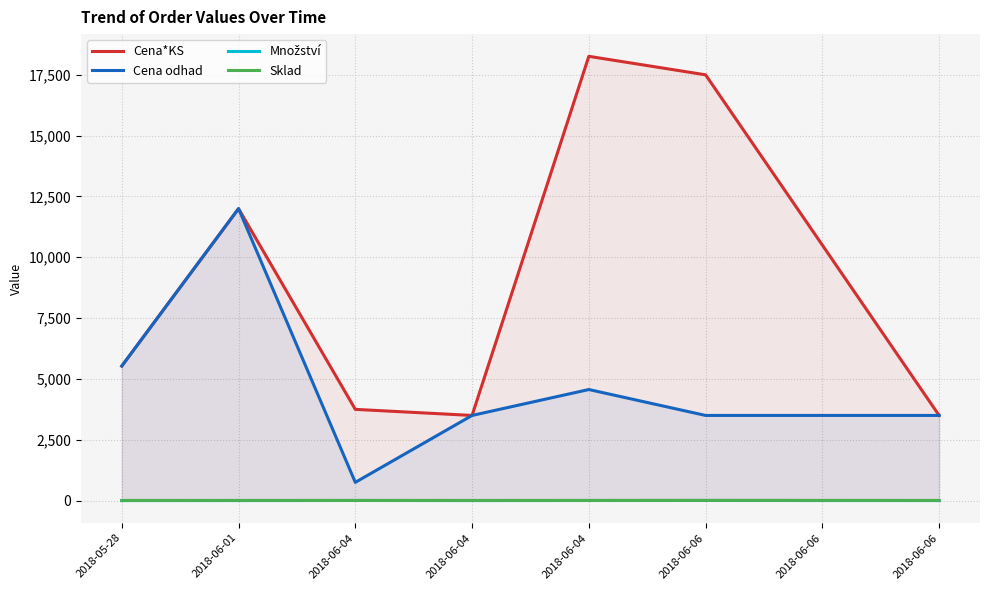

Which has a higher value, 2018-06-04 or 2018-06-04?

2018-06-04